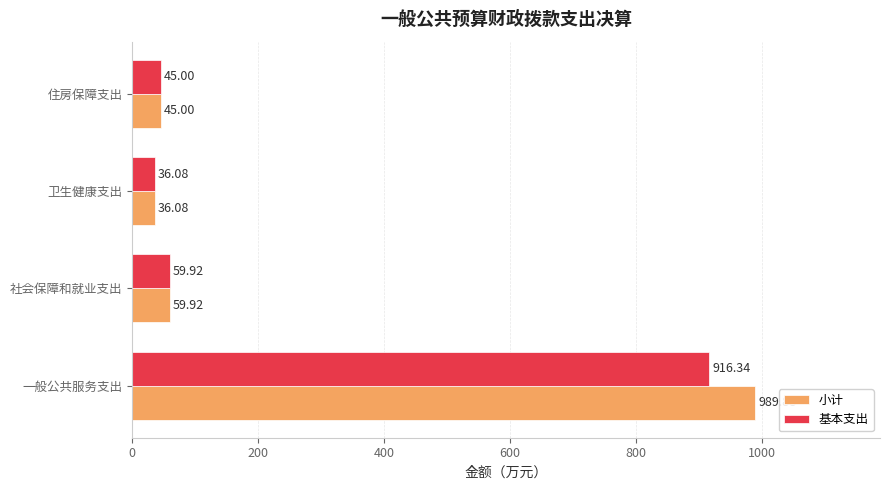

At which label does 小计 reach its peak?

一般公共服务支出